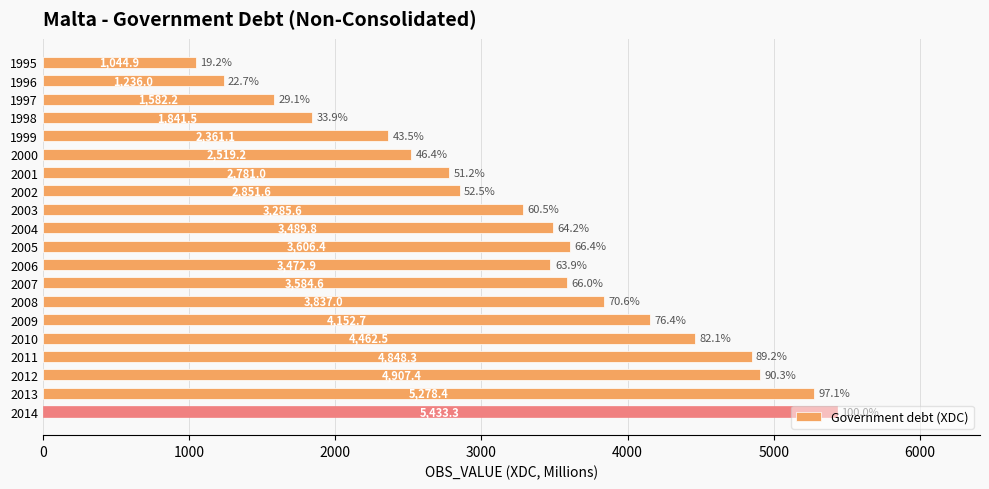

Rank the categories by value from lowest to highest.

1995, 1996, 1997, 1998, 1999, 2000, 2001, 2002, 2003, 2006, 2004, 2007, 2005, 2008, 2009, 2010, 2011, 2012, 2013, 2014